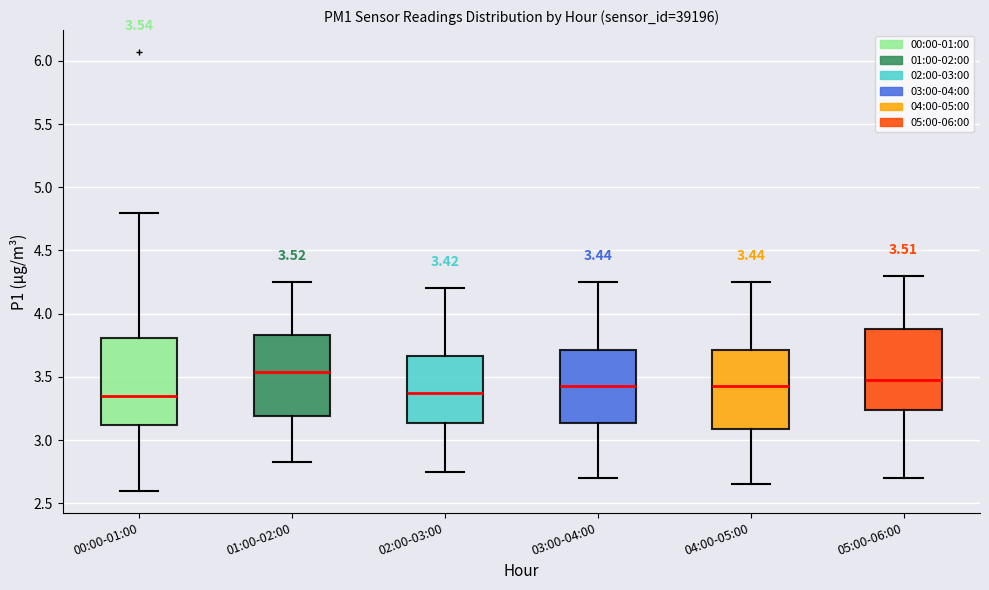

Which box has the highest median line?

01:00-02:00